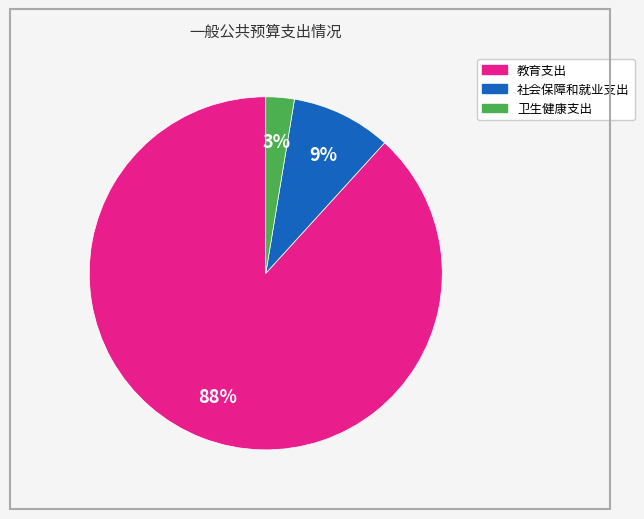

True or false: 卫生健康支出 accounts for 14% of the total.

False